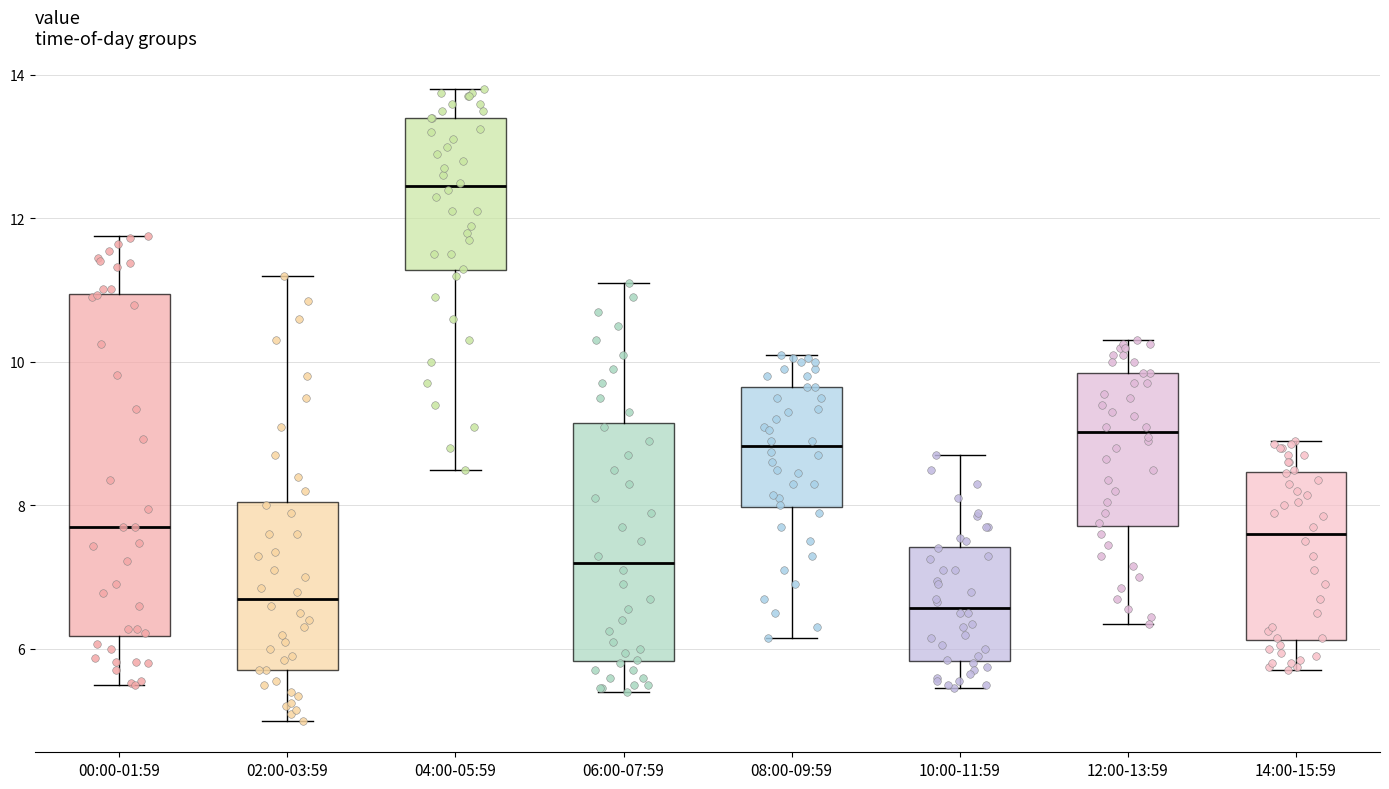

Reading left to right, transcribe this box plot: for each box, give where its median line is, the range the box spans, and where its two whiskers end, as read against the y-axis. The values are not printed on the chart, so give them approximately, as read against the axis.

00:00-01:59: median 7.8, box 6.2 to 11.0, whiskers 5.6 to 11.8
02:00-03:59: median 6.8, box 5.8 to 8.0, whiskers 5.0 to 11.2
04:00-05:59: median 12.4, box 11.2 to 13.4, whiskers 8.6 to 13.8
06:00-07:59: median 7.2, box 5.8 to 9.2, whiskers 5.4 to 11.2
08:00-09:59: median 8.8, box 8.0 to 9.6, whiskers 6.2 to 10.2
10:00-11:59: median 6.6, box 5.8 to 7.4, whiskers 5.4 to 8.8
12:00-13:59: median 9.0, box 7.8 to 9.8, whiskers 6.4 to 10.4
14:00-15:59: median 7.6, box 6.2 to 8.4, whiskers 5.8 to 9.0